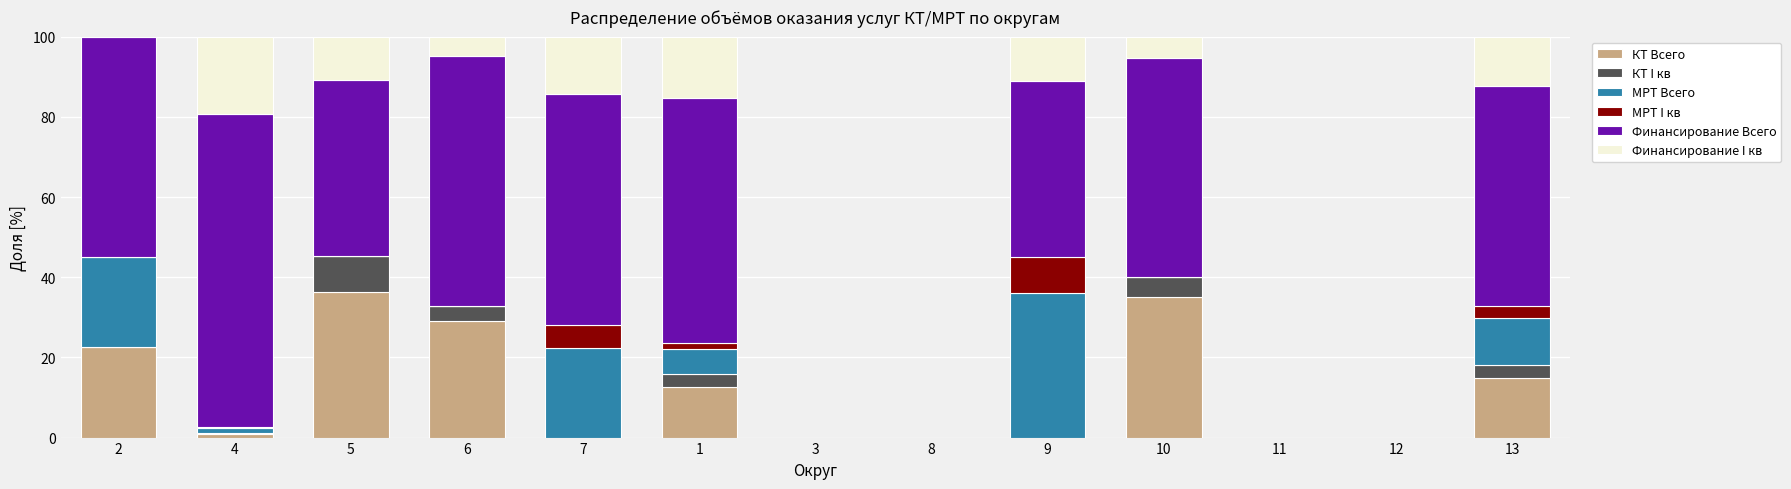

What is the maximum value for КТ Всего?

36.3